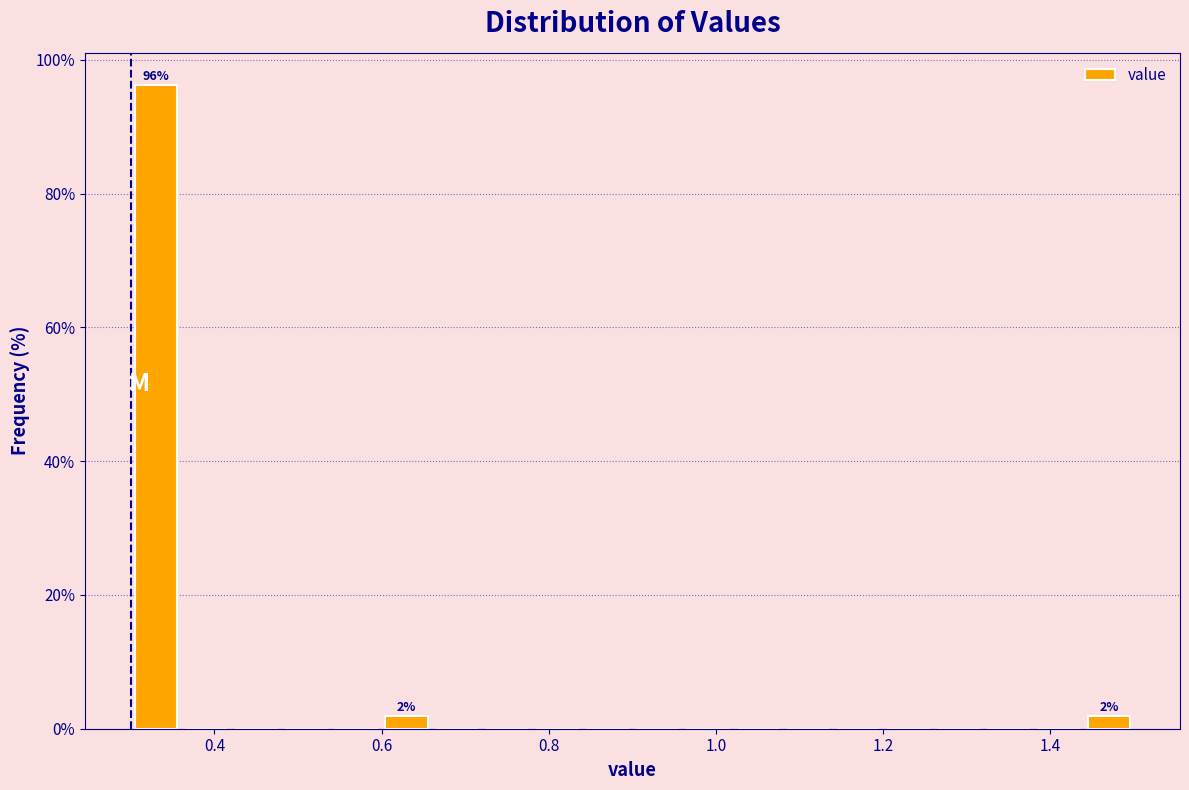

Read against the x-axis, roughly where is the centre of the tallest bar?

0.34